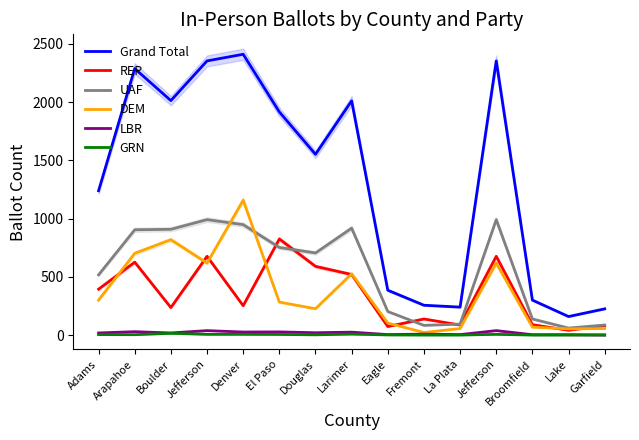

Does the chart have visible grid lines?

No